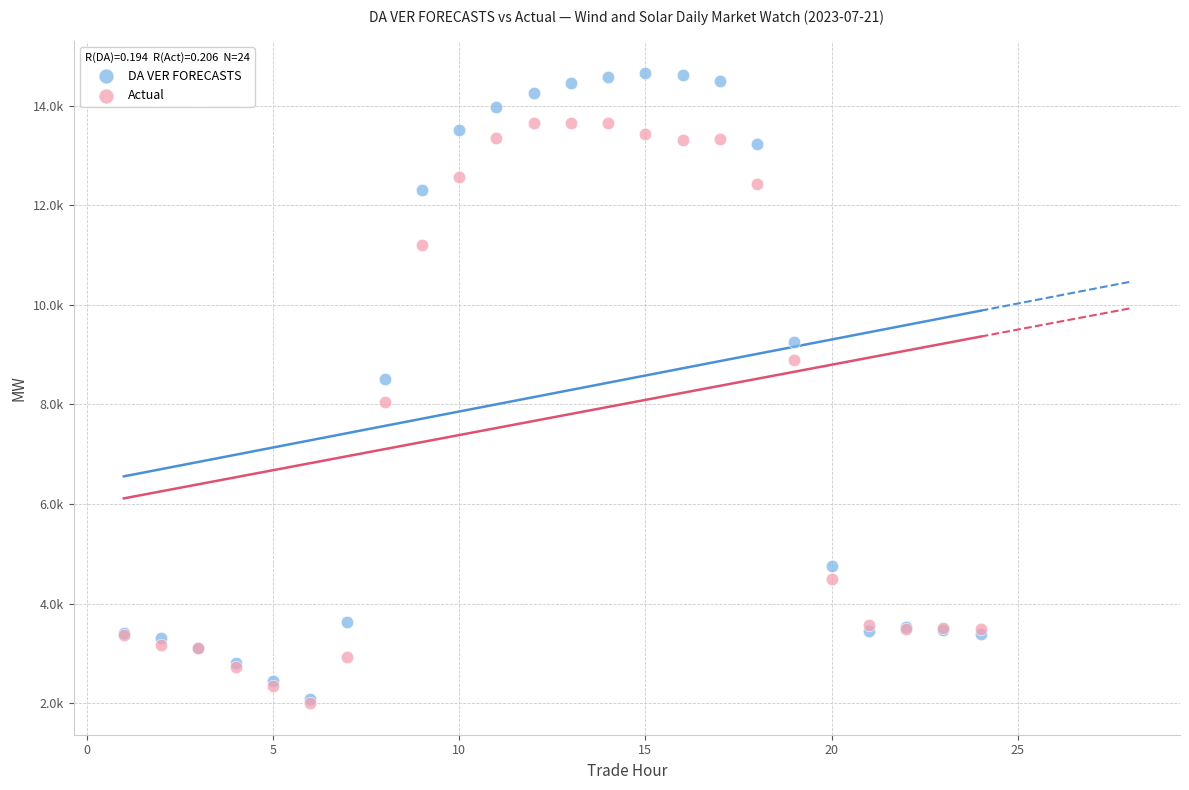

What are all the series names shown in the legend?

DA VER FORECASTS, Actual